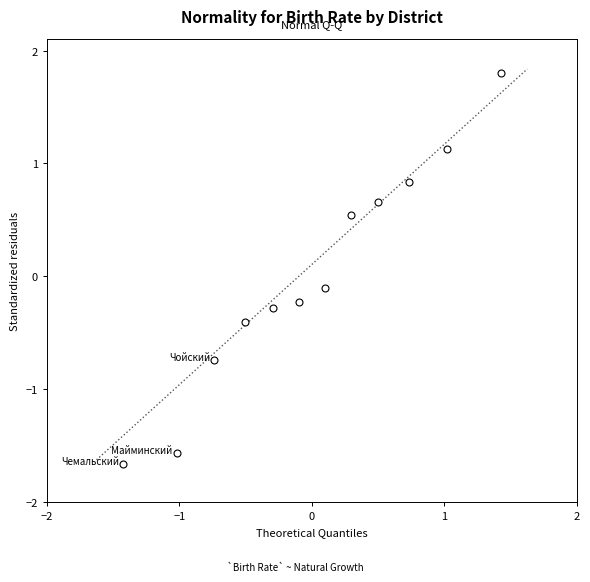

What is the range of X values (max minus min)?

2.9